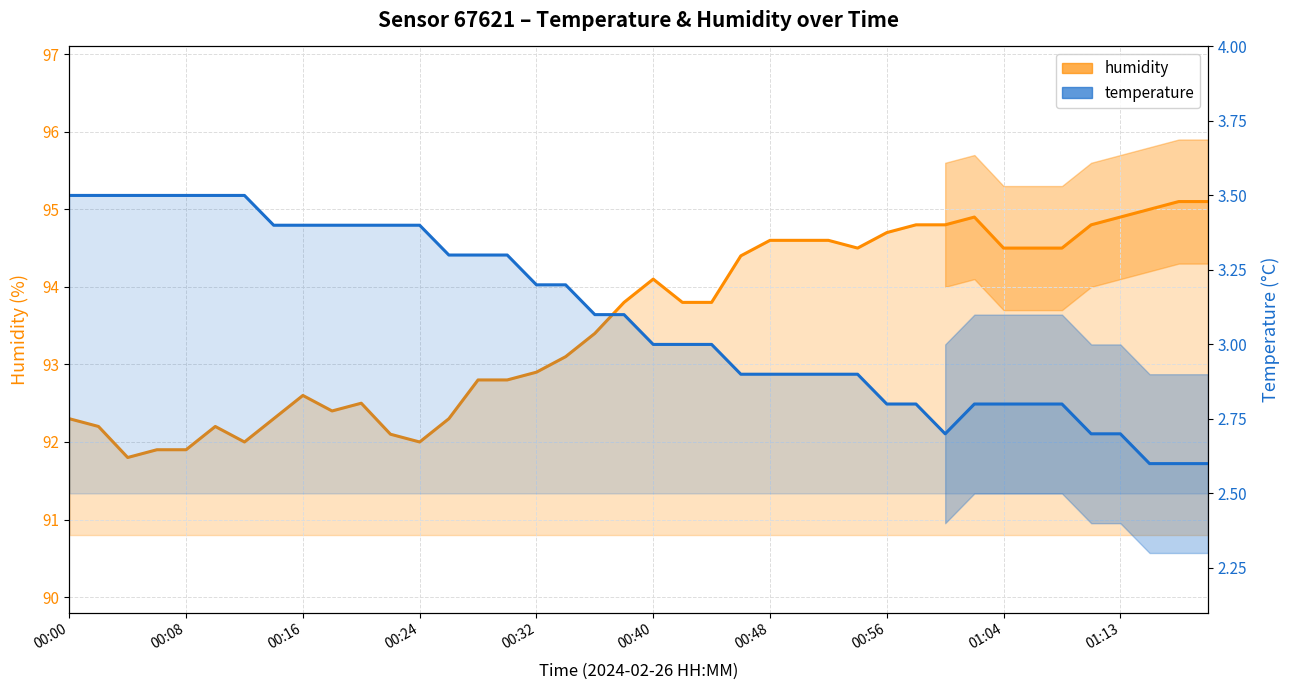

List the series in order of their peak value, lowest first.

temperature, humidity